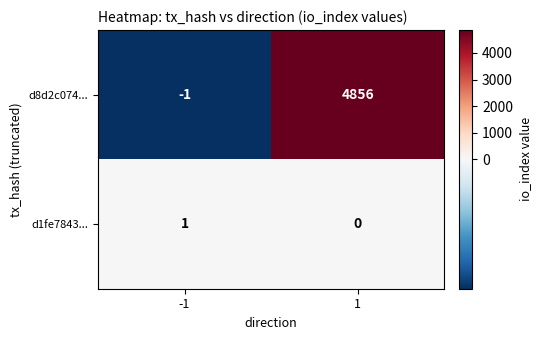

What is the greatest value displayed?

4856